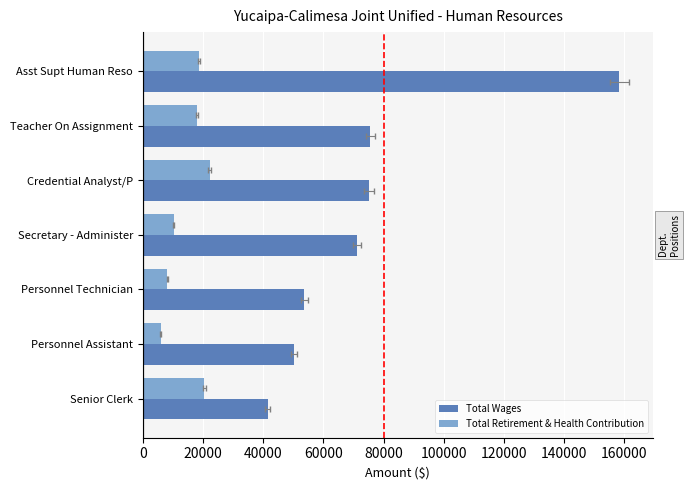

Is it true that Total Wages equals 104169 at Teacher On Assignment?

False